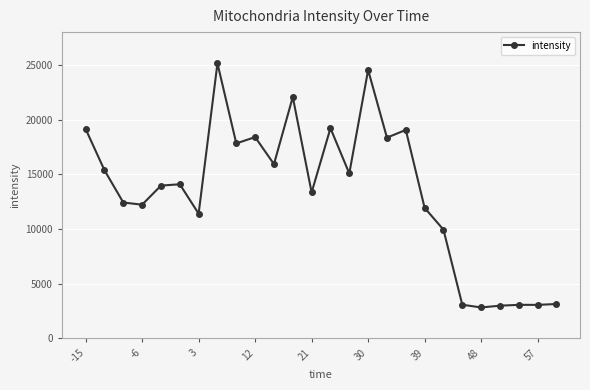

What is the difference between the second highest and minimum values?

21714.7